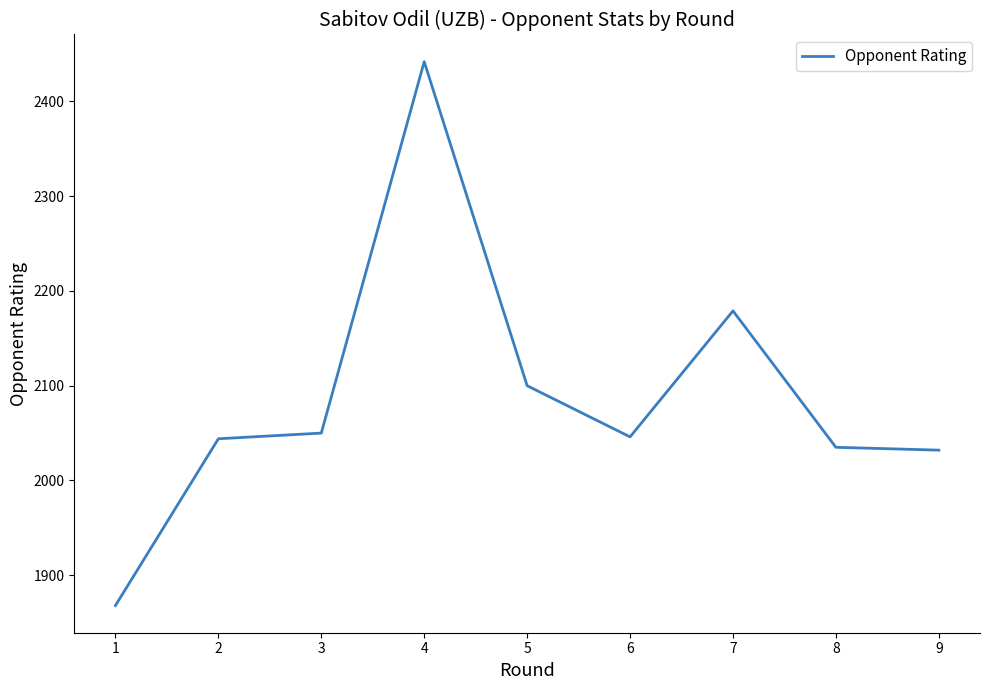

The value at 9 is 2032. True or false?

True